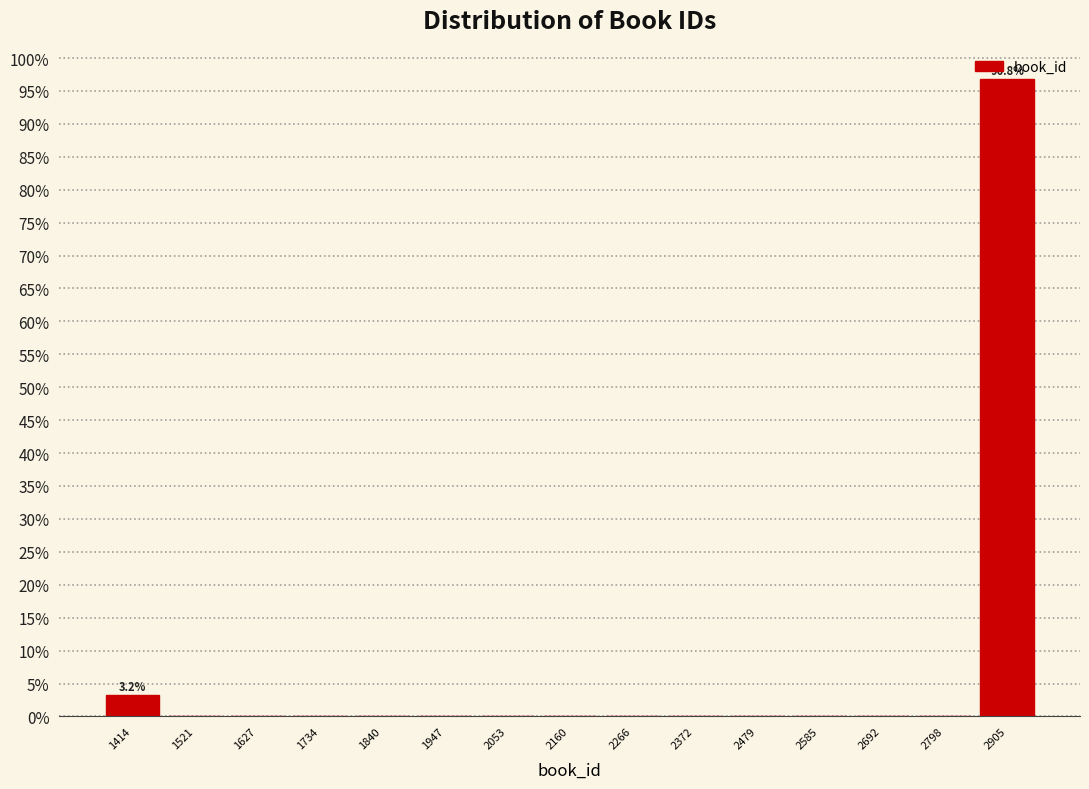

Which range on the x-axis has the tallest bar?

2860 to 2960